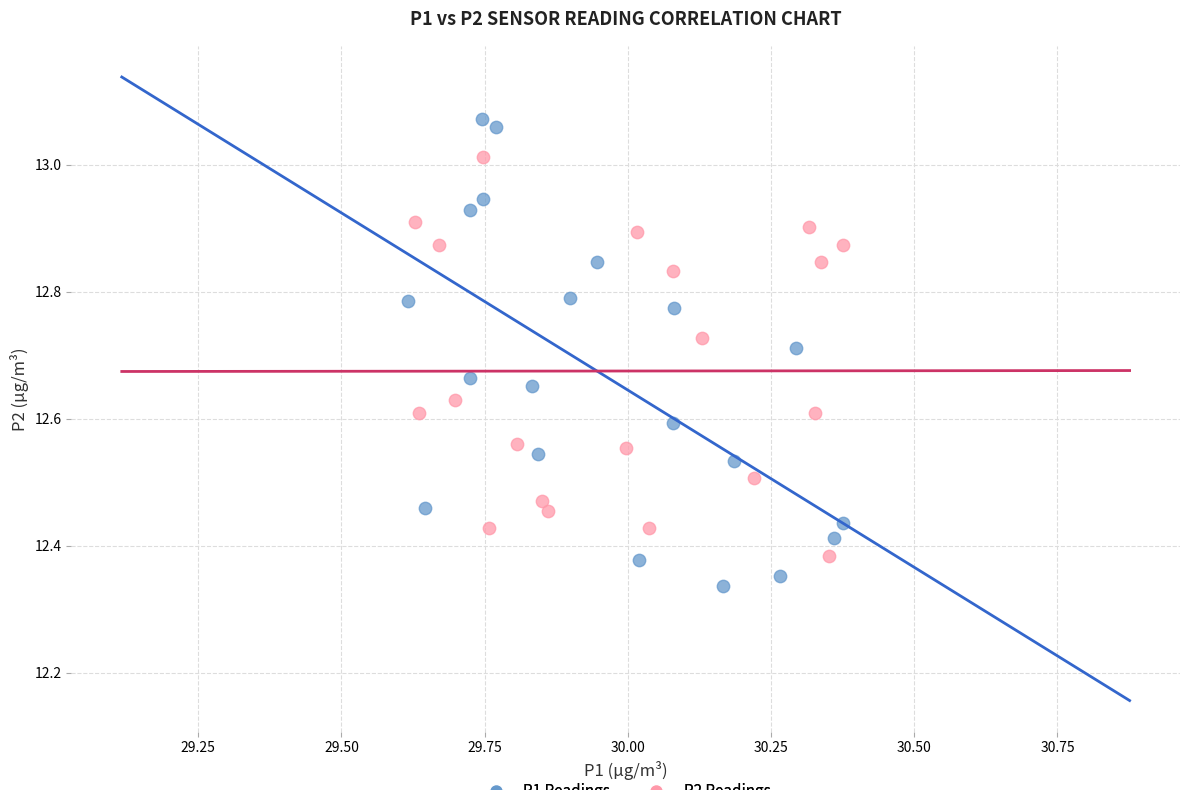

Which series has the widest spread of Y values?

P1 Readings